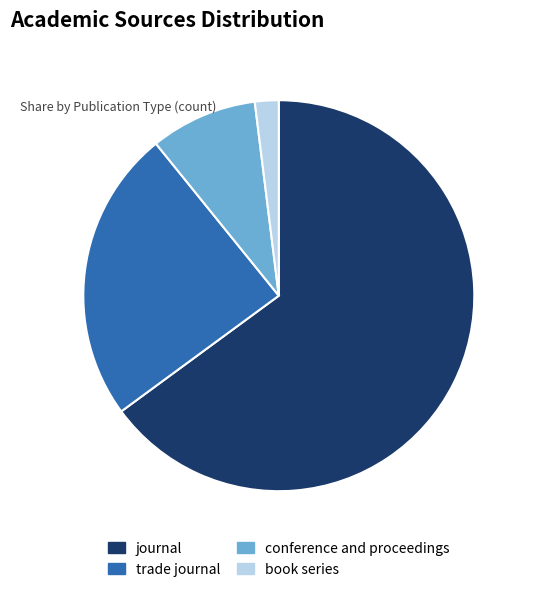

True or false: book series accounts for 2% of the total.

True